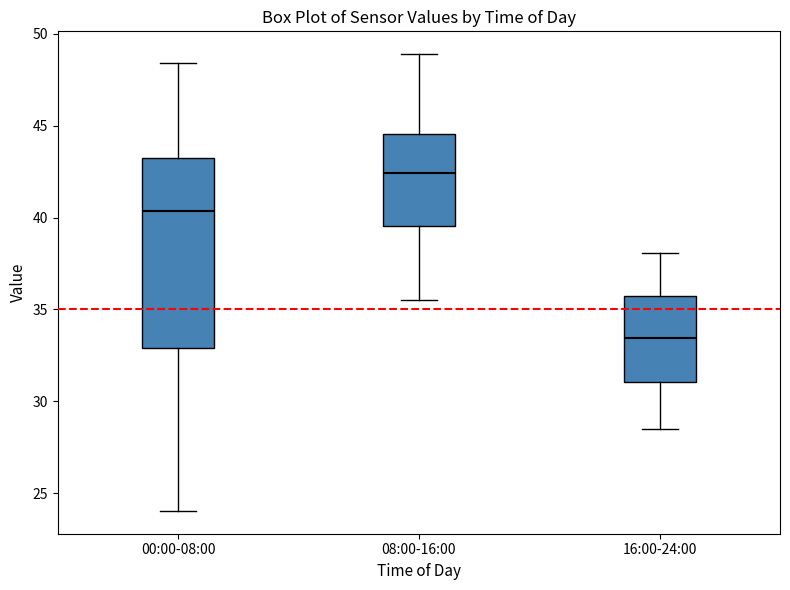

Where does the median line of the box for 16:00-24:00 sit on the y-axis? The values are not printed on the chart, so give them approximately, as read against the axis.

33.5